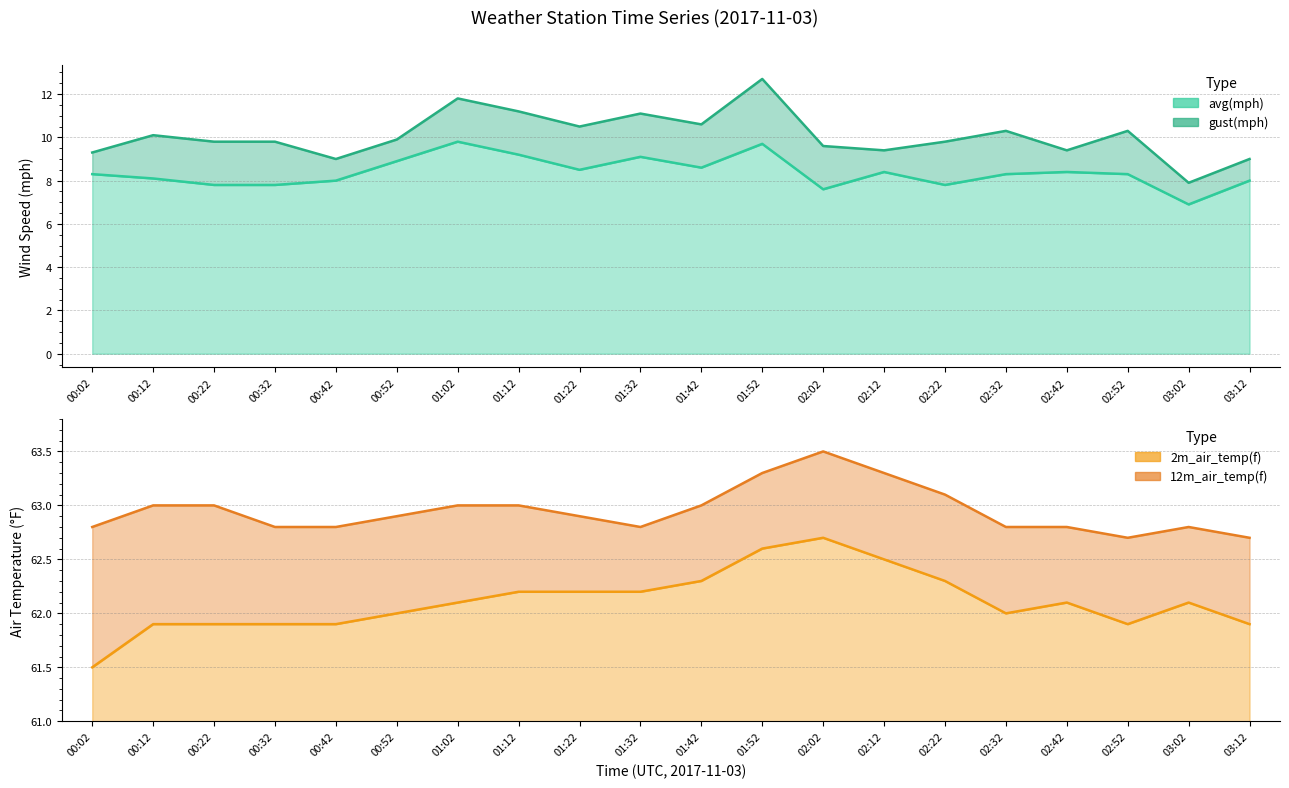

Where is the first local maximum for avg(mph)?

01:02